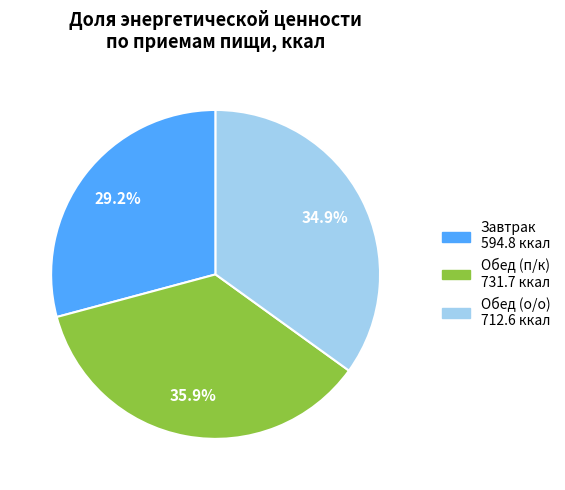

Count the number of slices in the pie.

3